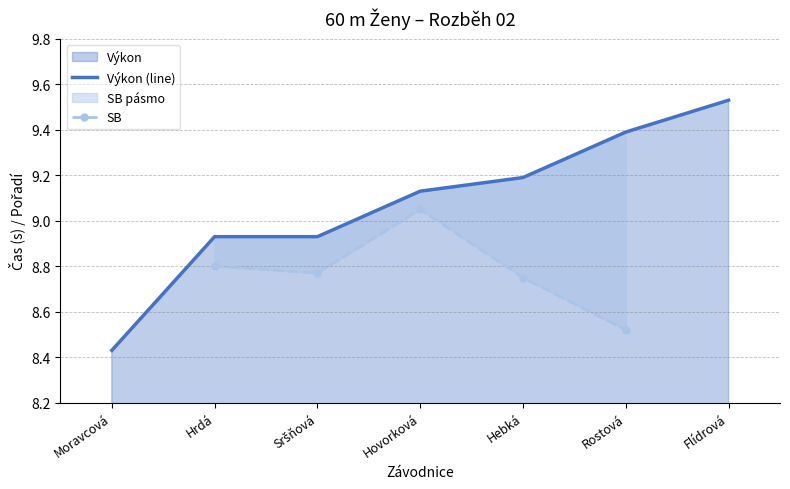

True or false: Výkon (line) has a value of 9.4 at Rostová.

True